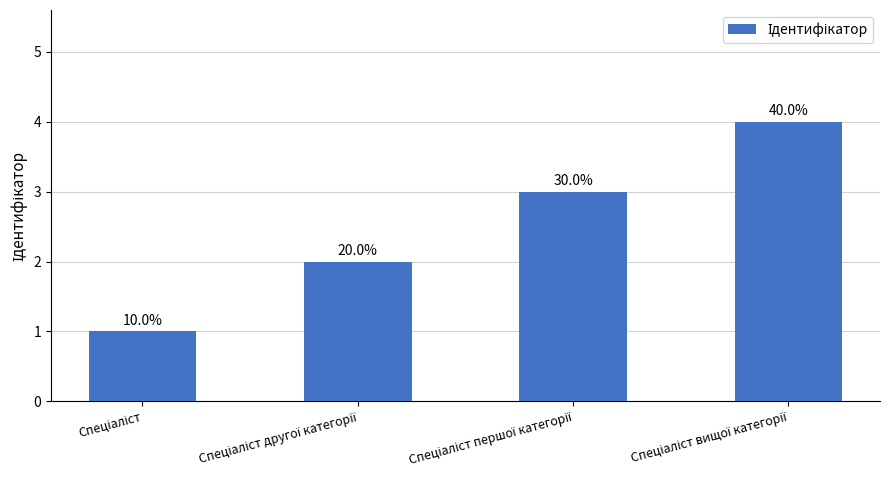

What position from the right is Спеціаліст другої категорії?

3